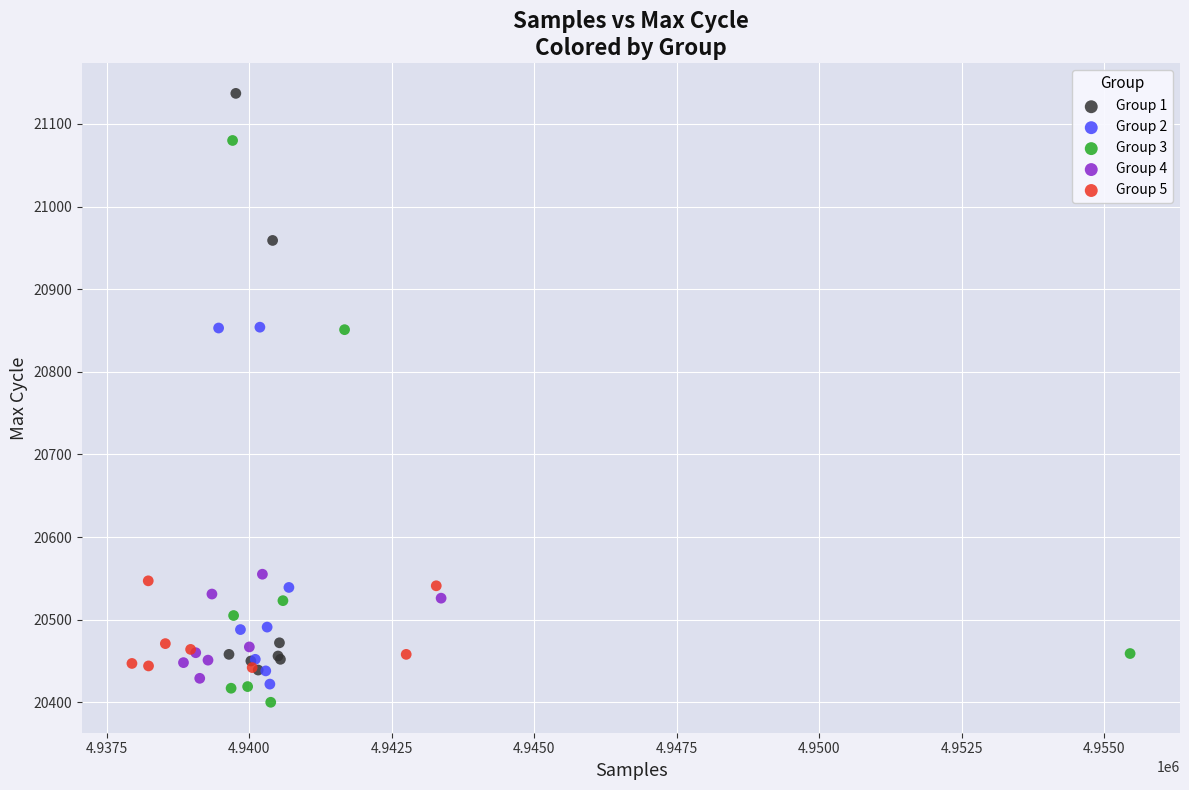

What are all the series names shown in the legend?

Group 1, Group 2, Group 3, Group 4, Group 5